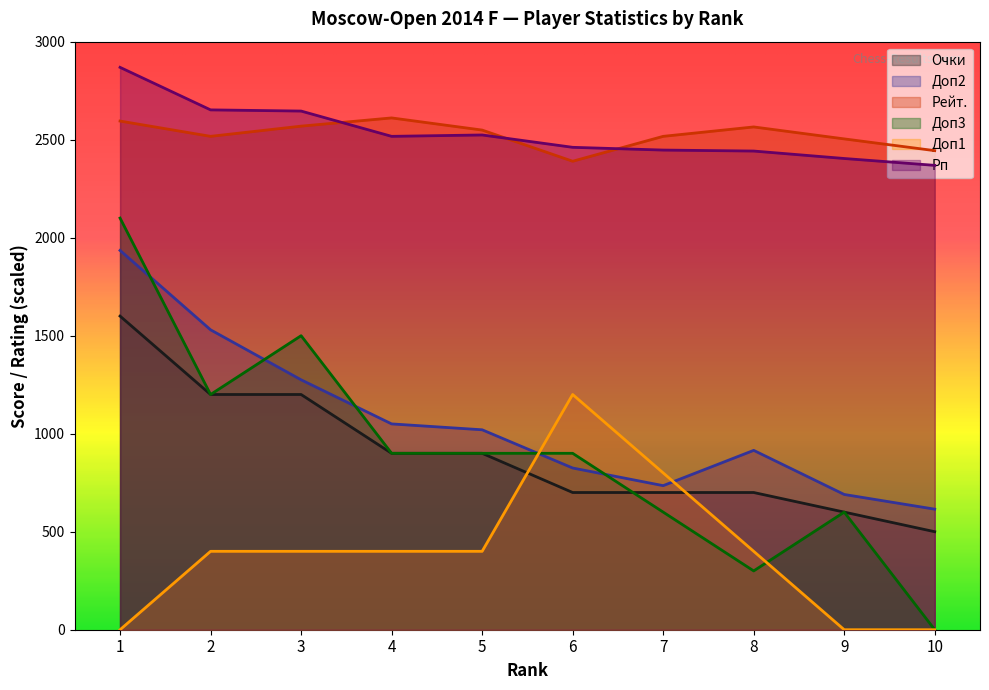

At 2, list the series in order from smallest to largest.

Доп1, Очки, Доп3, Доп2, Рейт., Рп